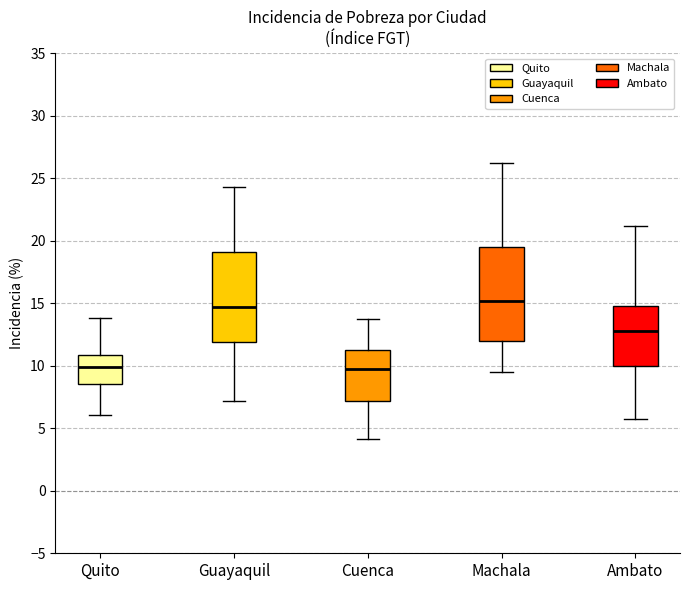

Where does the median line of the box for Machala sit on the y-axis? The values are not printed on the chart, so give them approximately, as read against the axis.

15.0